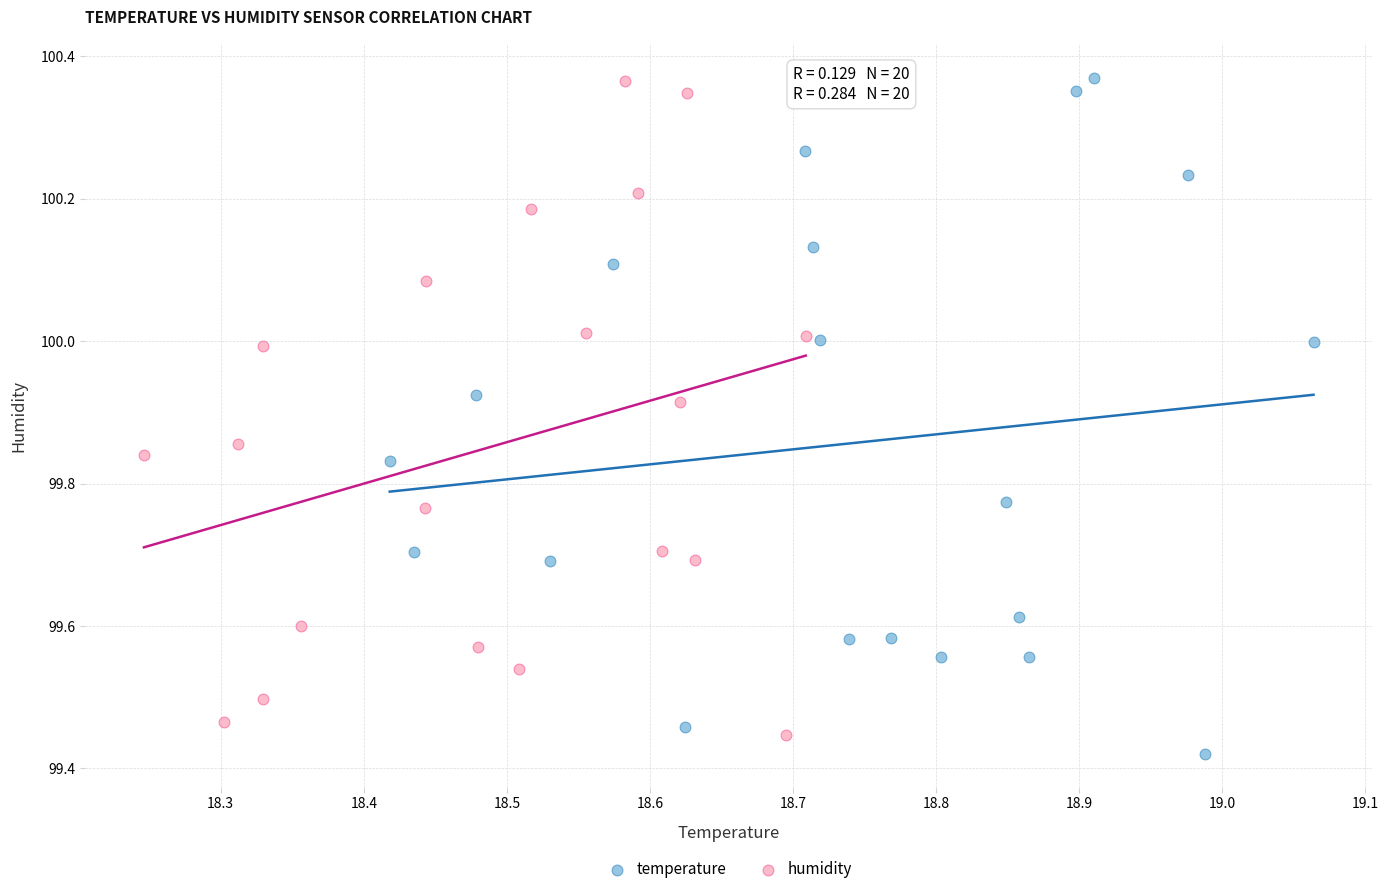

What are all the series names shown in the legend?

temperature, humidity